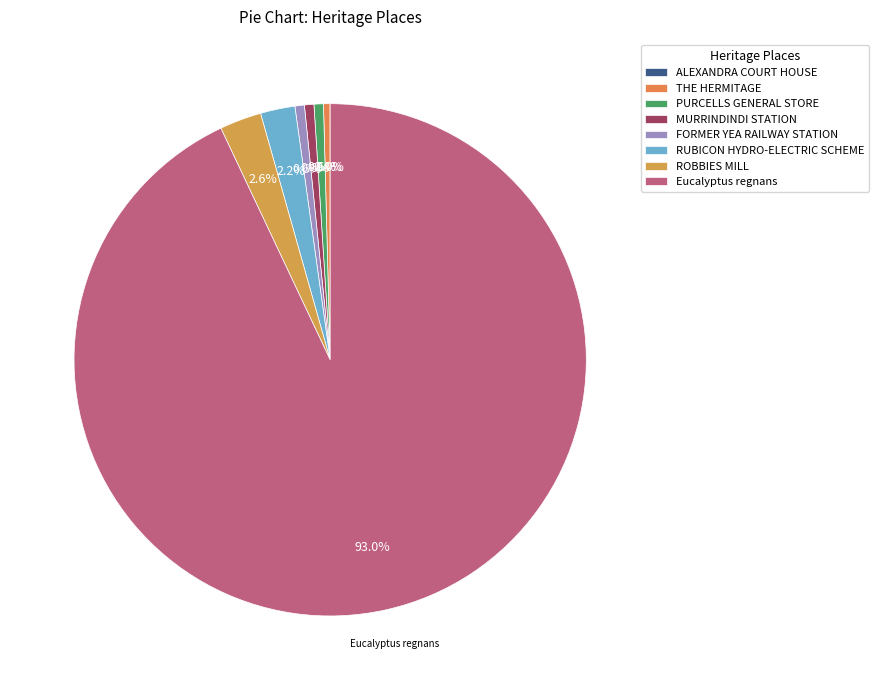

Which has a higher value, Eucalyptus regnans or RUBICON HYDRO-ELECTRIC SCHEME?

Eucalyptus regnans